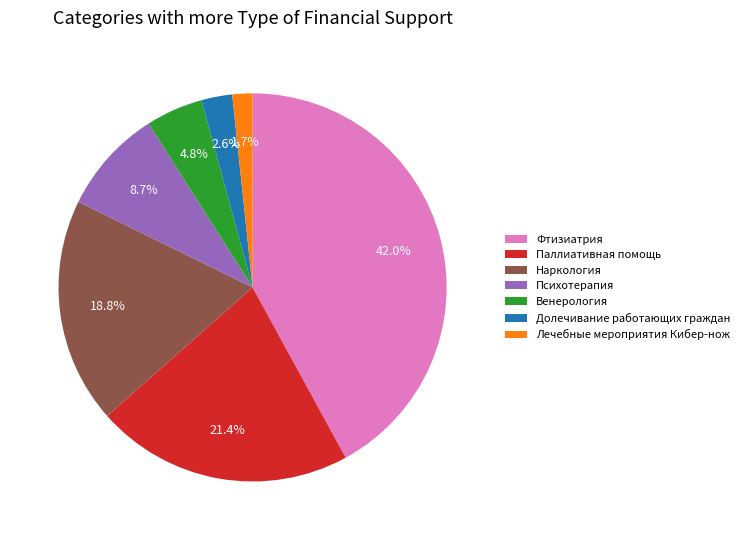

What portion of the pie excludes Паллиативная помощь?

78.6%